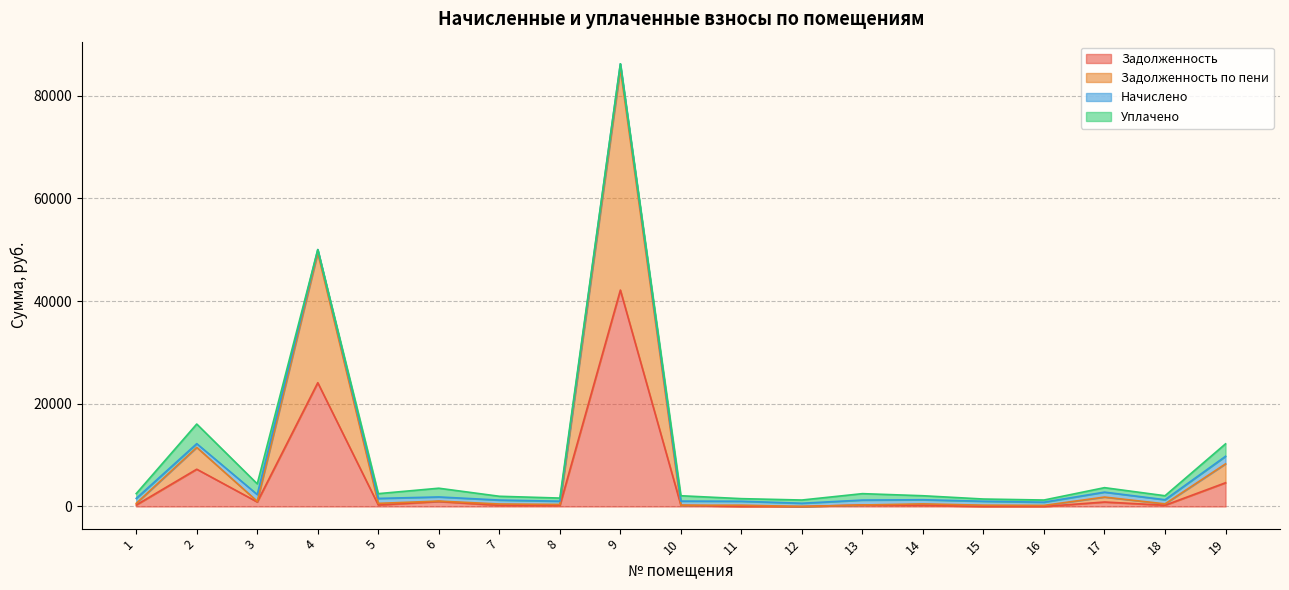

At which category is the sum across all series the highest?

9